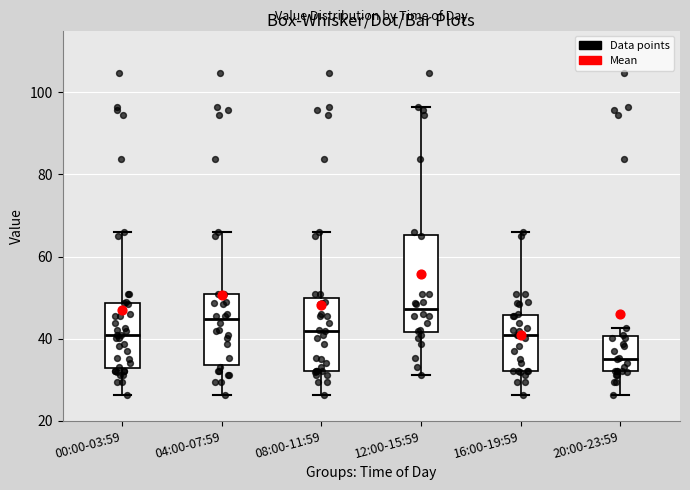

Which box's median line is the highest?

12:00-15:59